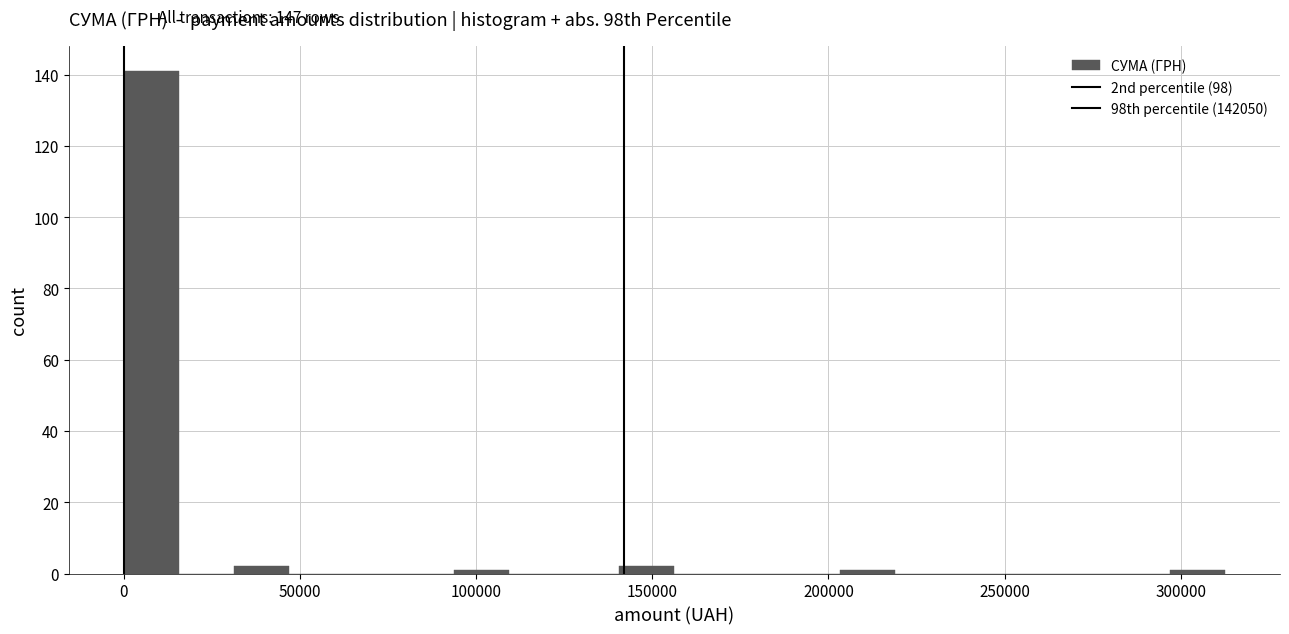

Read against the x-axis, roughly where is the centre of the tallest bar?

10000